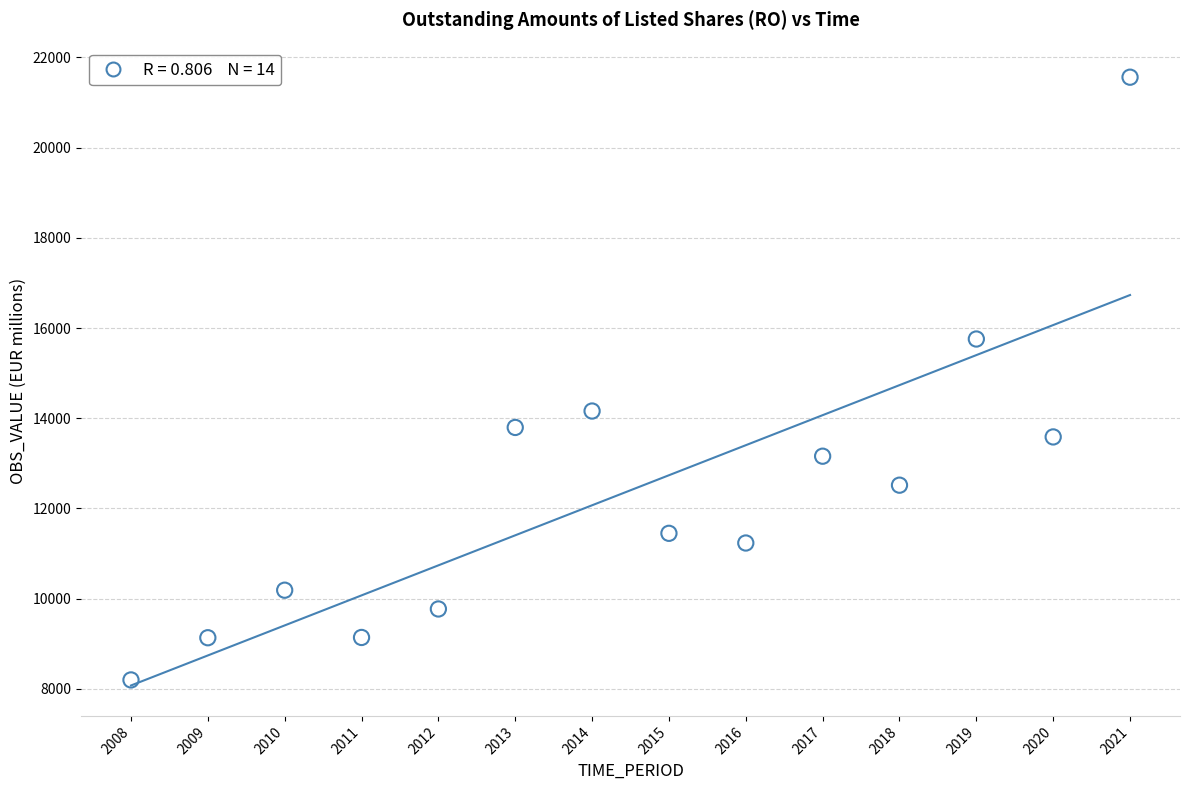

What Y value in the scatter plot is closest to 14879?

14160.1